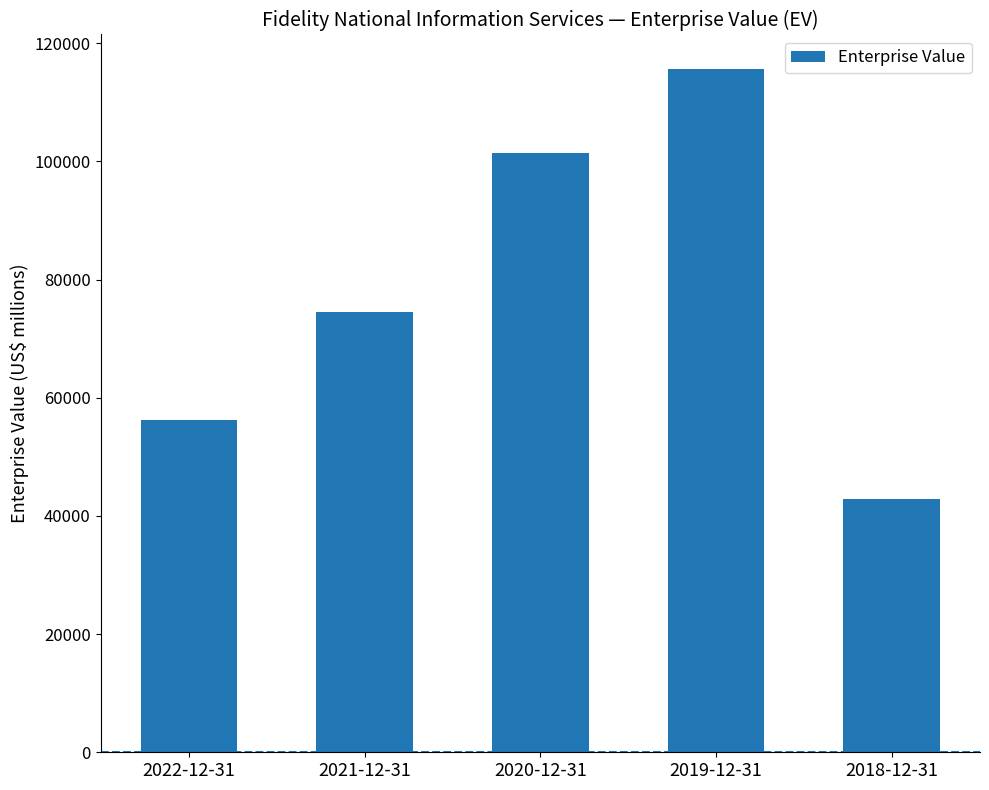

The chart shows a value of 195404 at 2019-12-31. True or false?

False